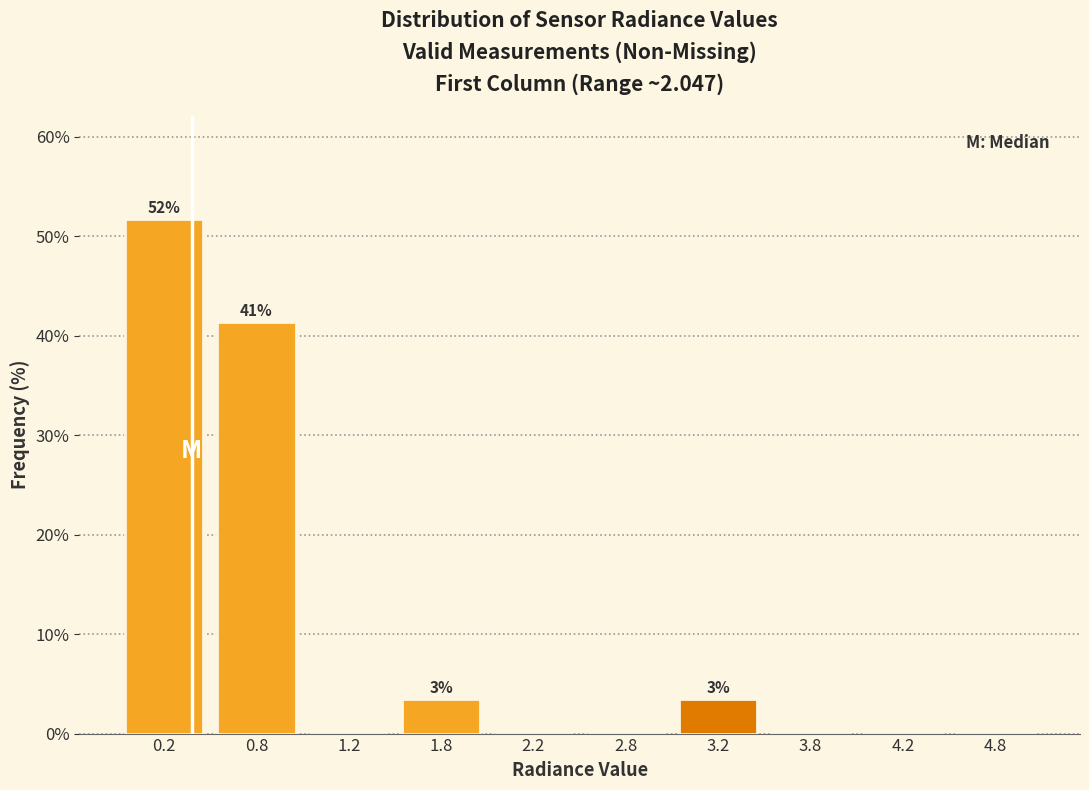

Which range on the x-axis has the tallest bar?

0.0 to 0.5